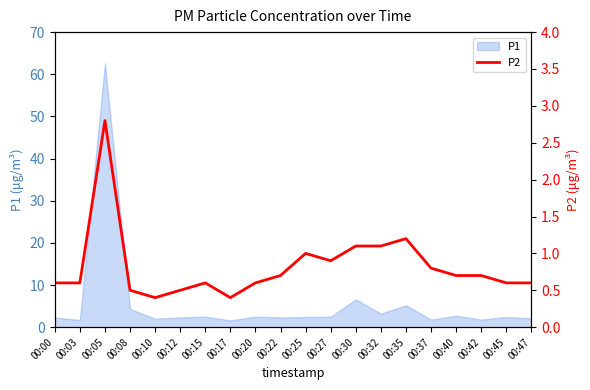

How many lines are shown in the chart?

1